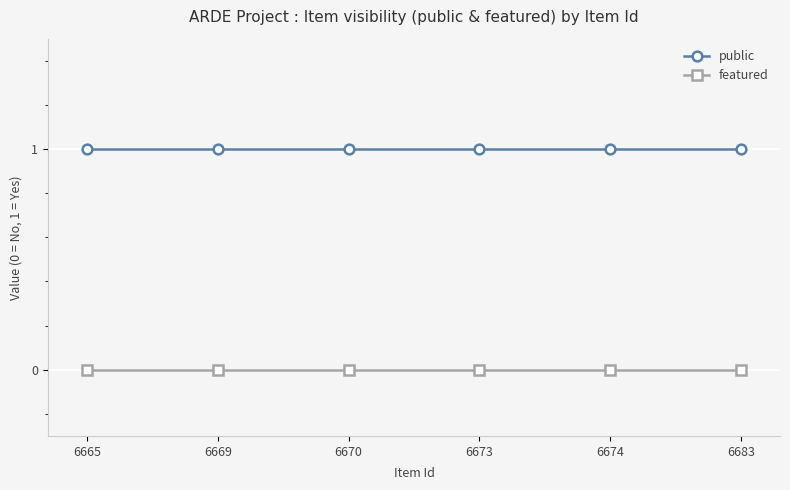

What is the sum of all public values?

6